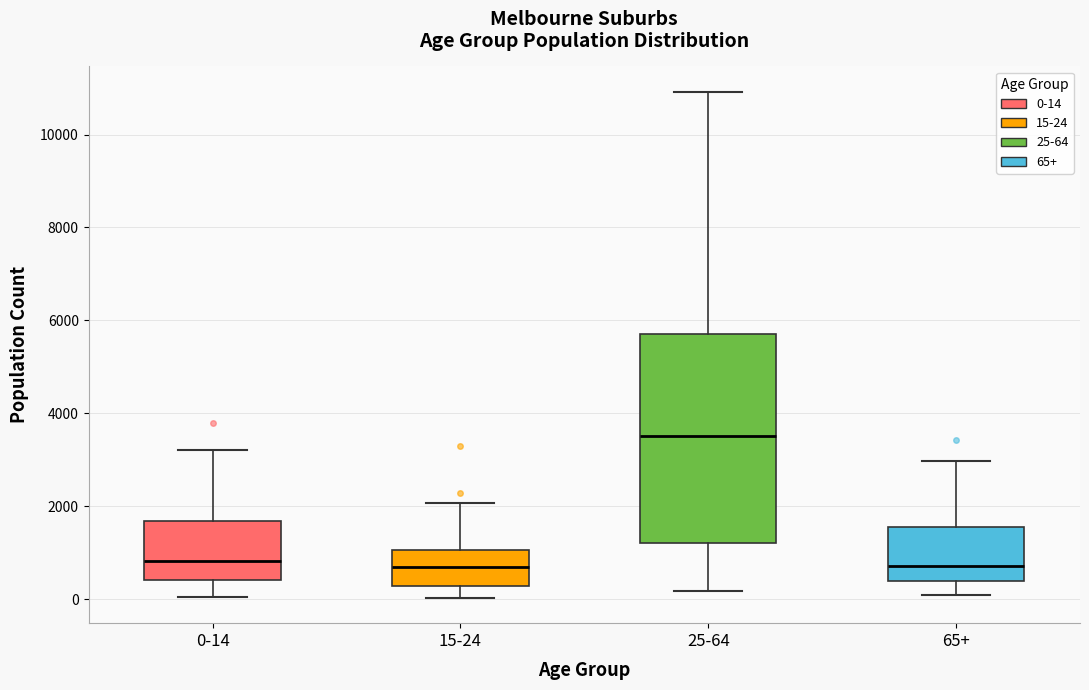

Which box is the tallest, from its lower edge to its upper edge?

25-64